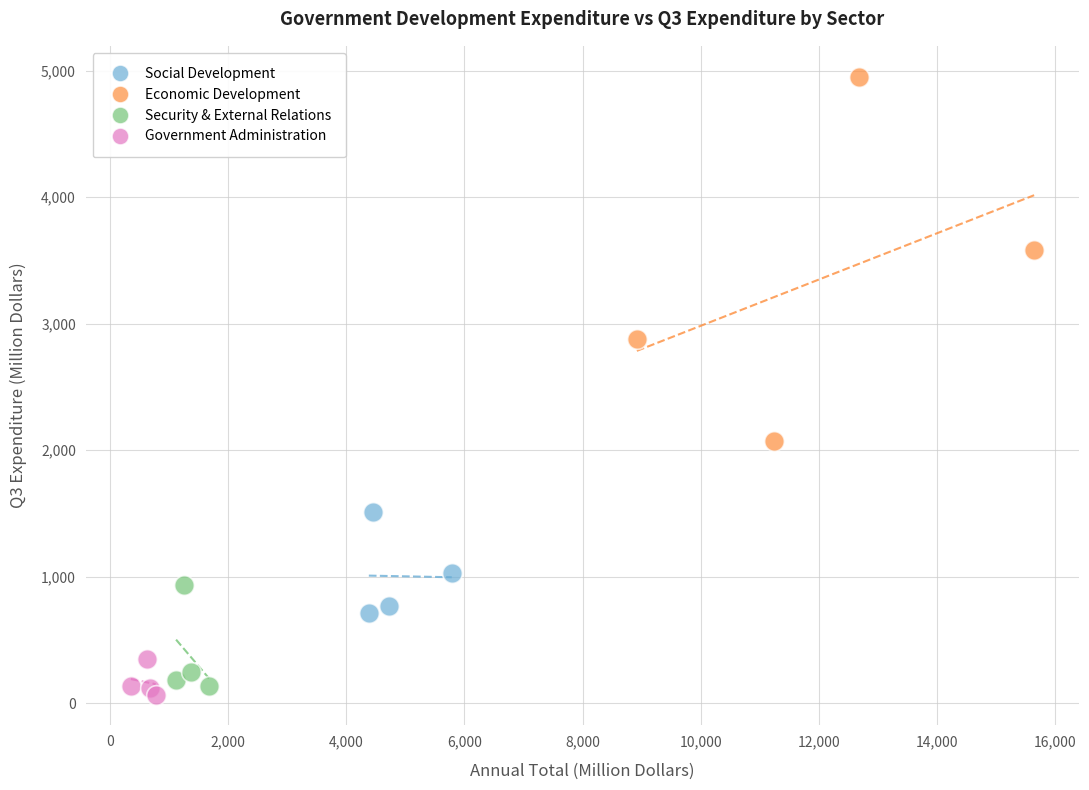

Which series reaches the maximum Y coordinate?

Economic Development